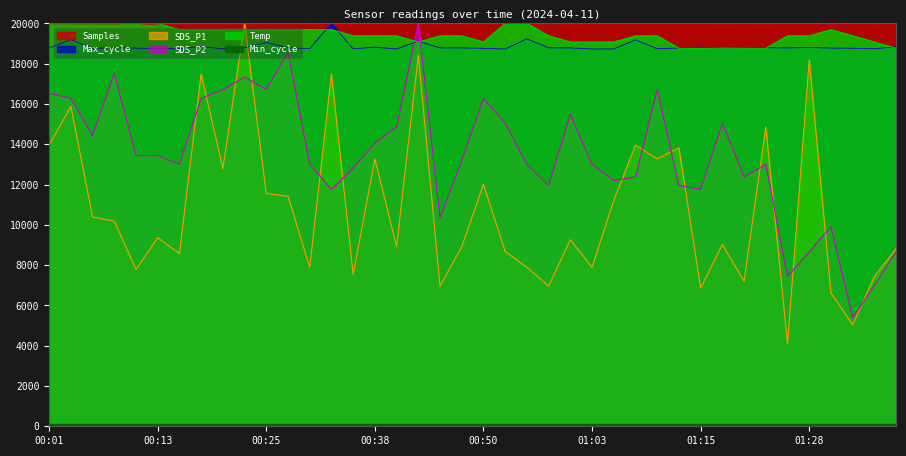

The SDS_P1 series shows 20533.3 at 00:50. True or false?

False